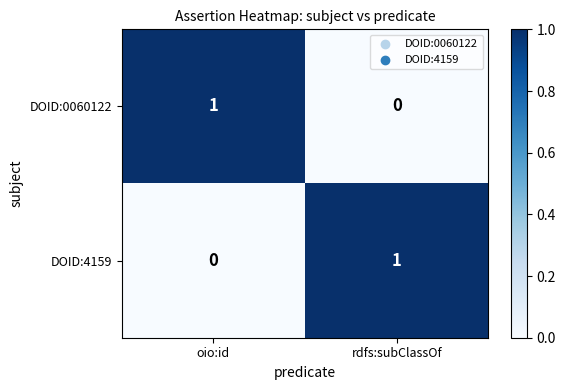

True or false: DOID:4159 has a value of 1 at rdfs:subClassOf.

True